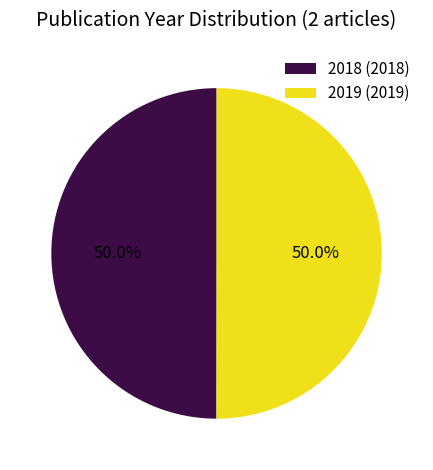

How much of the chart is everything except 2018 (2018)?

50.0%